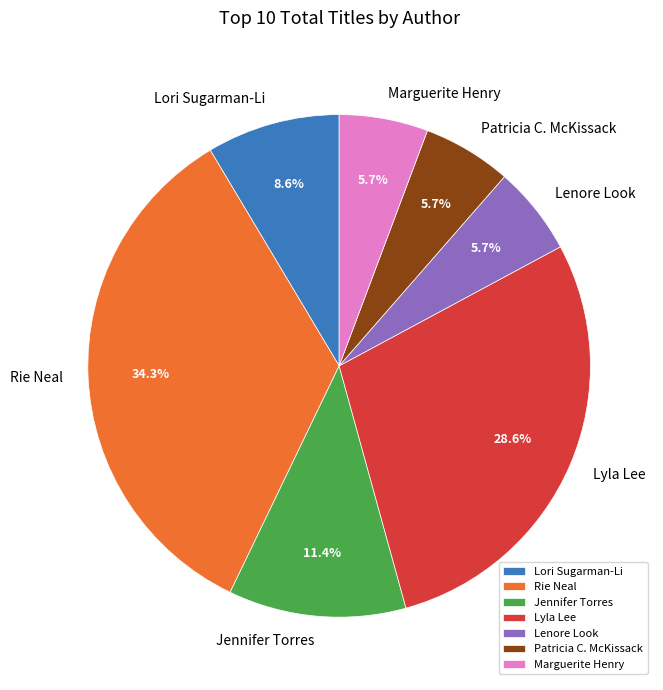

Is Lenore Look the majority of the pie?

No